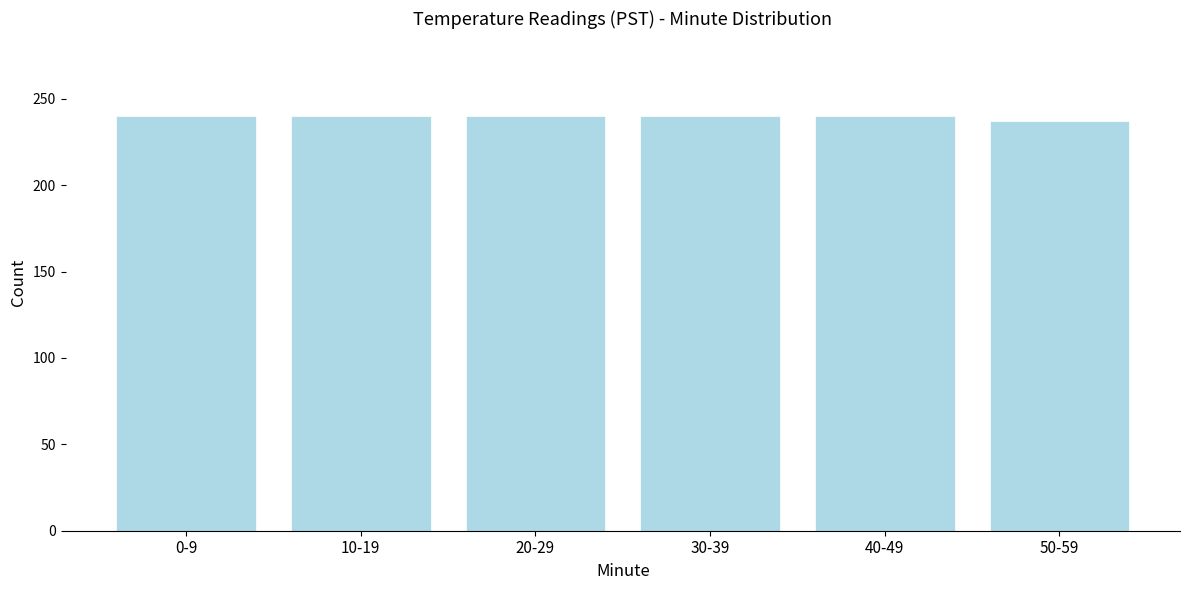

Reading left to right, list all the values displayed in this chart.

240	240	240	240	240	237